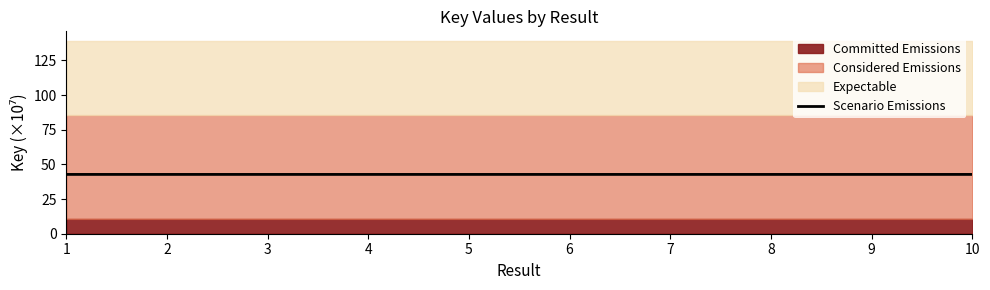

True or false: the data shows 42.8 at 10.

True